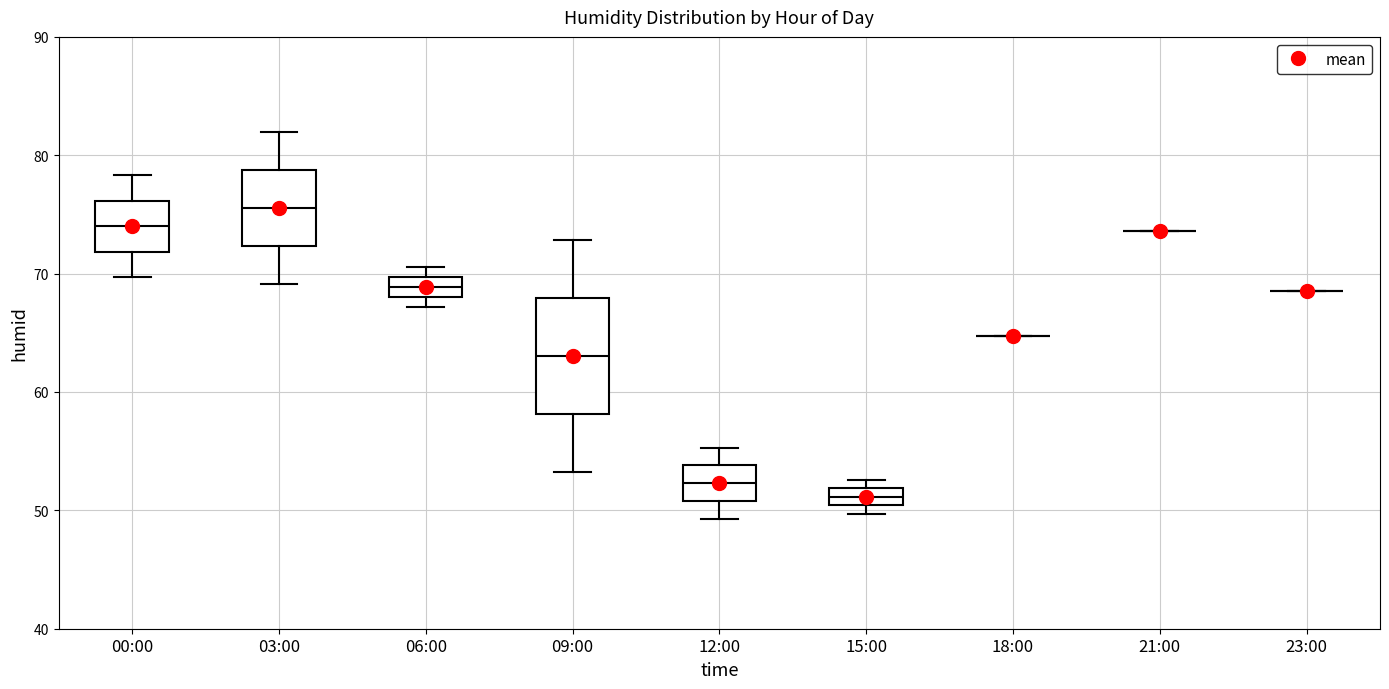

Comparing the boxes themselves (not the whiskers), which one is the tallest?

09:00